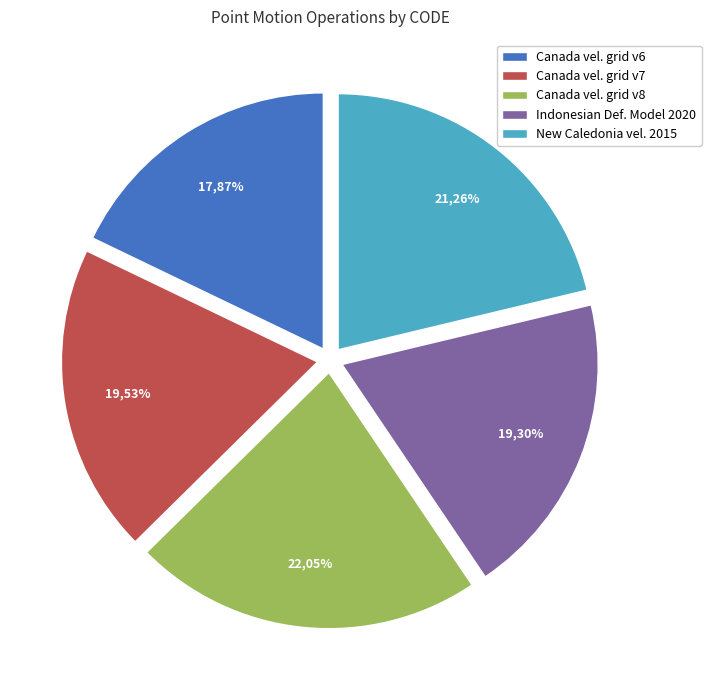

To the nearest percent, what is the combined percentage of New Caledonia velocity model 2015 and Canada velocity grid v7?

41%